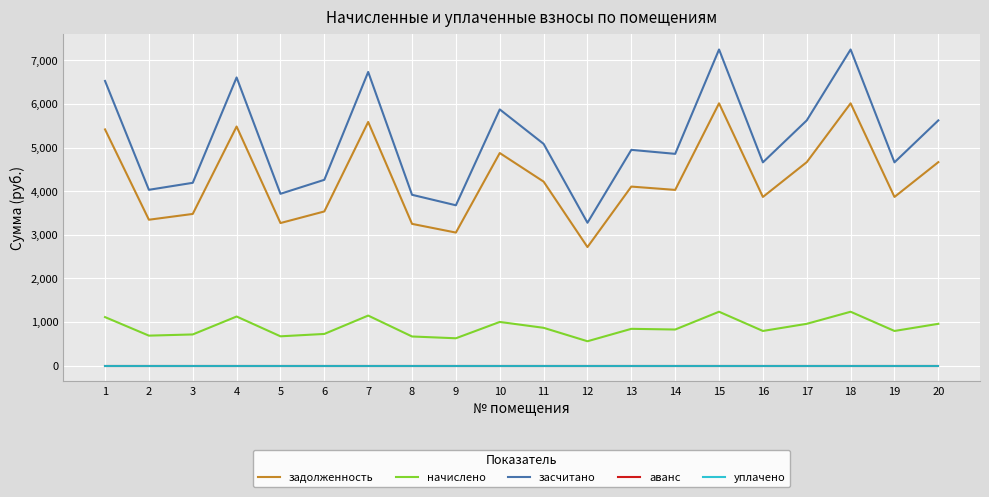

What is the sum of all начислено values?

17536.3